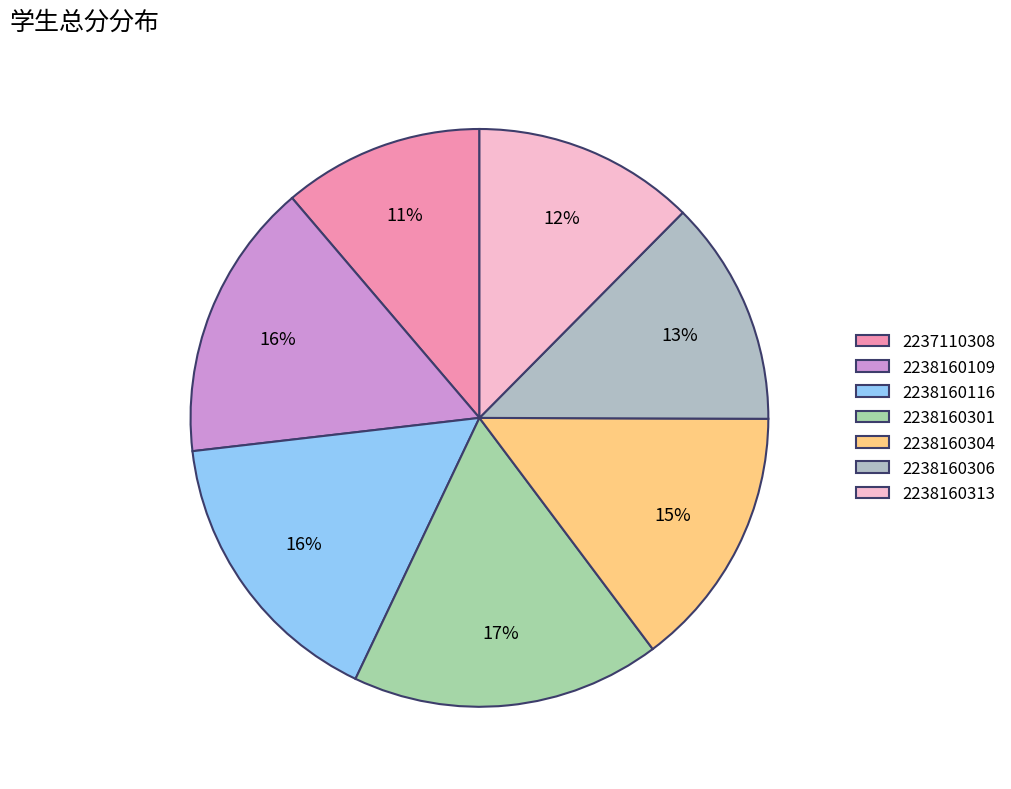

Combined, what portion of the pie is 2238160109 and 2237110308?

26.8%